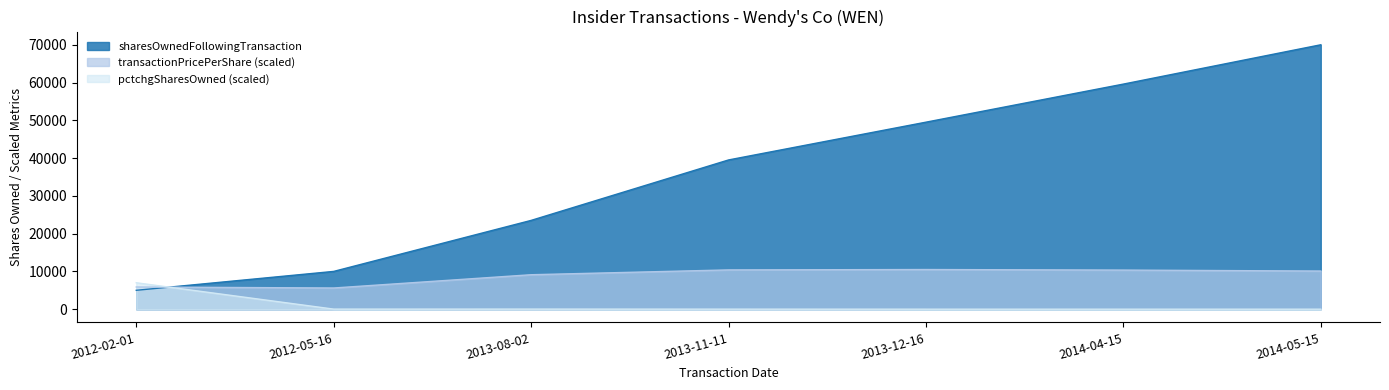

Between 2013-11-11 and 2012-02-01, which is larger?

2013-11-11